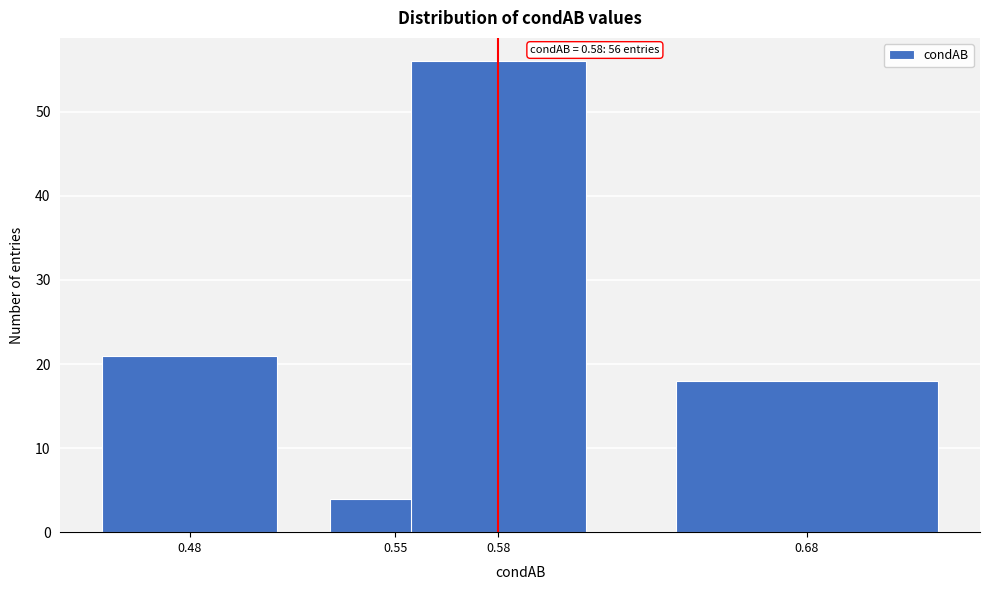

Reading left to right, transcribe all the data shown in this chart.

0.48=21	0.55=4	0.58=56	0.68=18